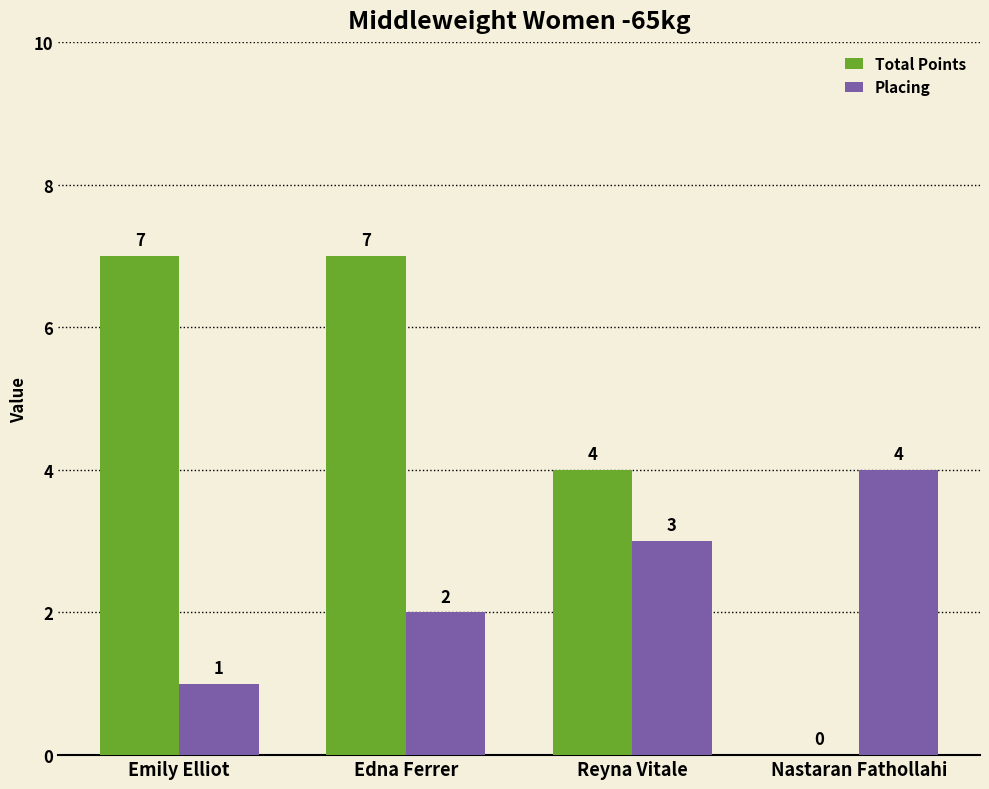

Which series changed the most between Emily Elliot and Nastaran Fathollahi?

Total Points